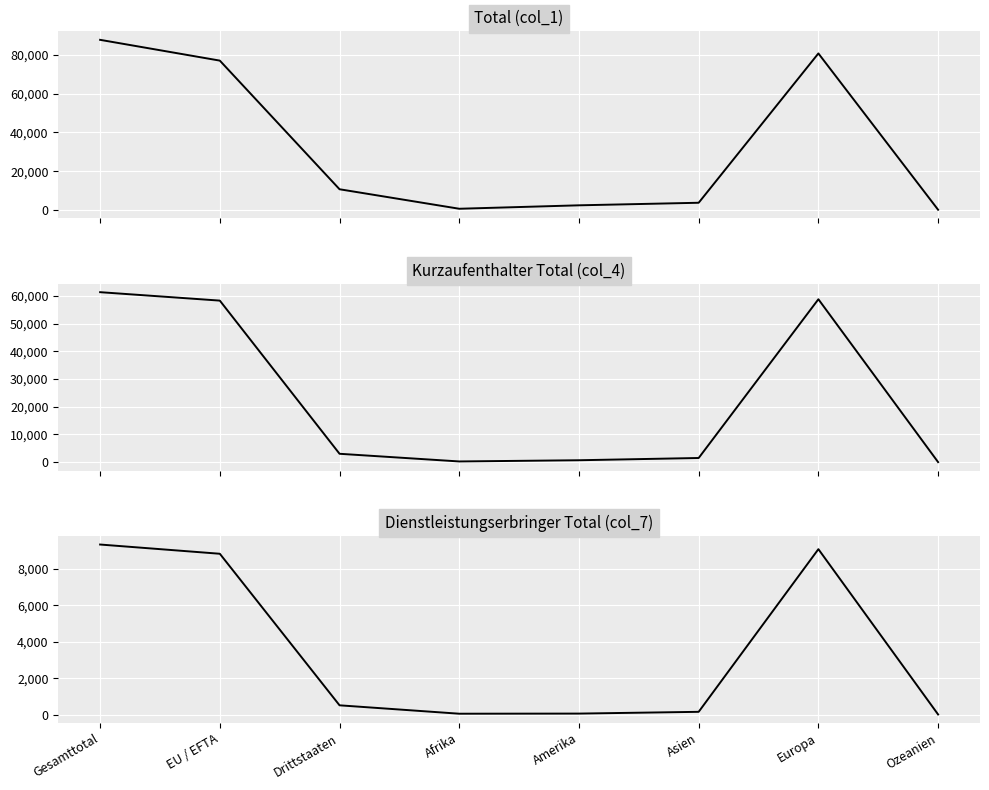

Is this an area chart (filled region under the line)?

No